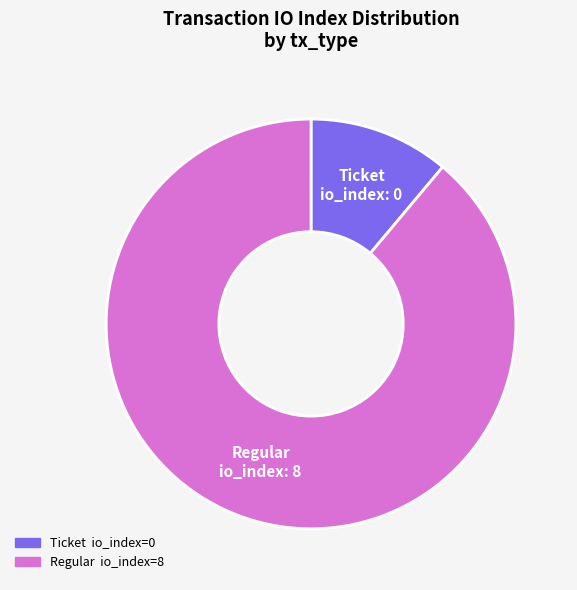

Does any single category account for the majority?

Yes